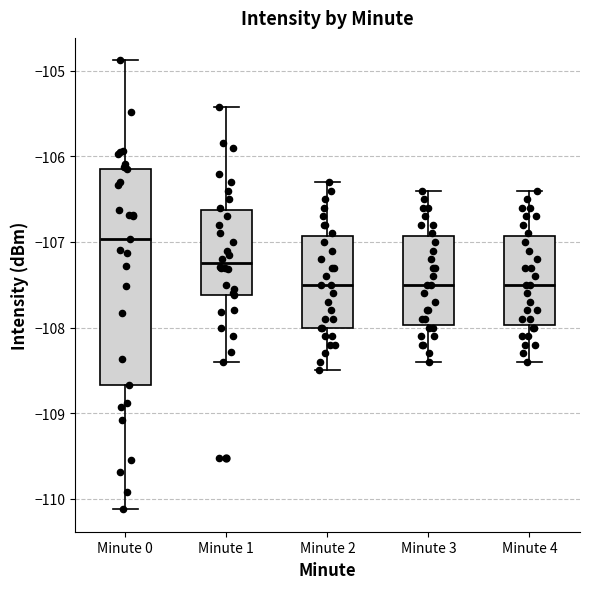

Where is the lower edge of the box for Minute 2 on the y-axis? The values are not printed on the chart, so give them approximately, as read against the axis.

-108.0